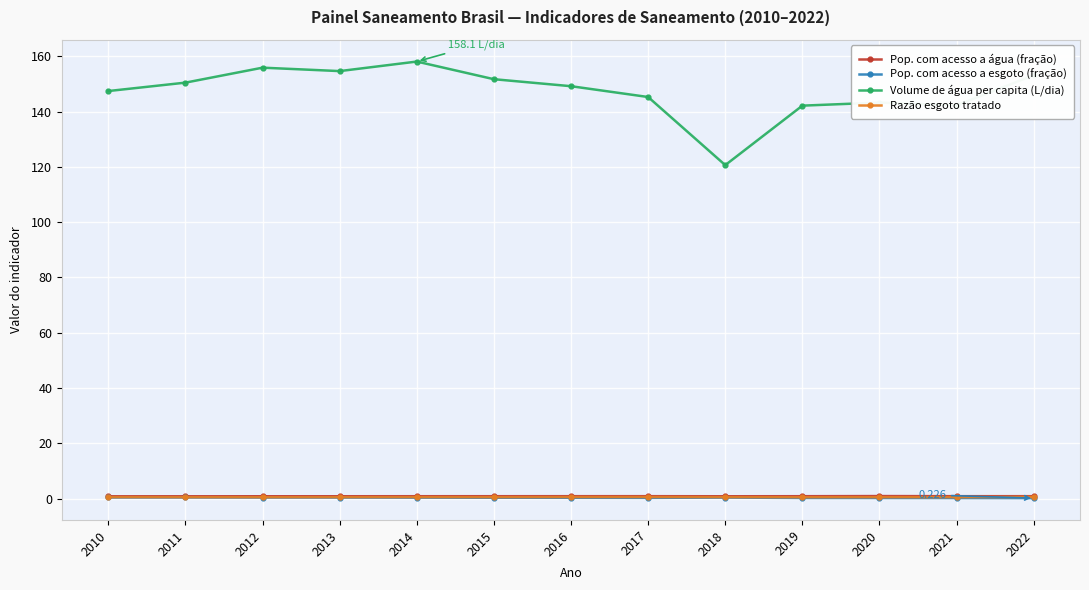

What is the greatest value displayed?

158.1